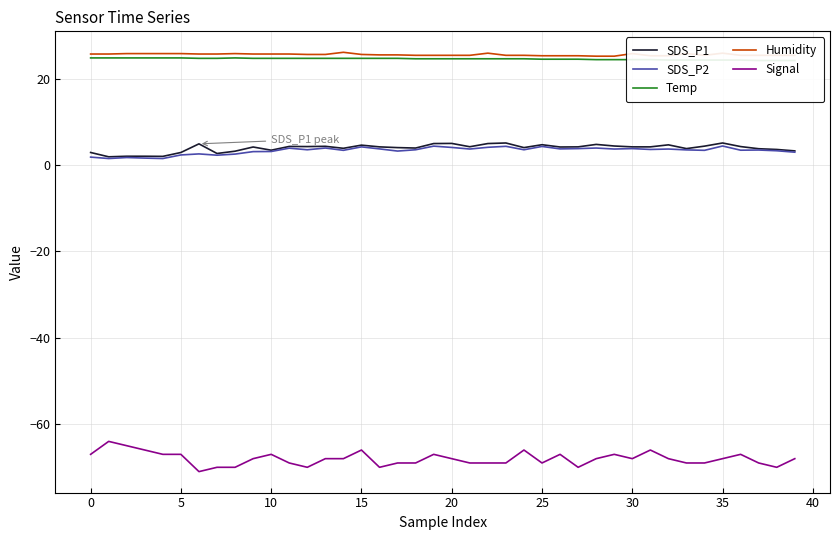

True or false: Signal and Humidity cross at least once.

False